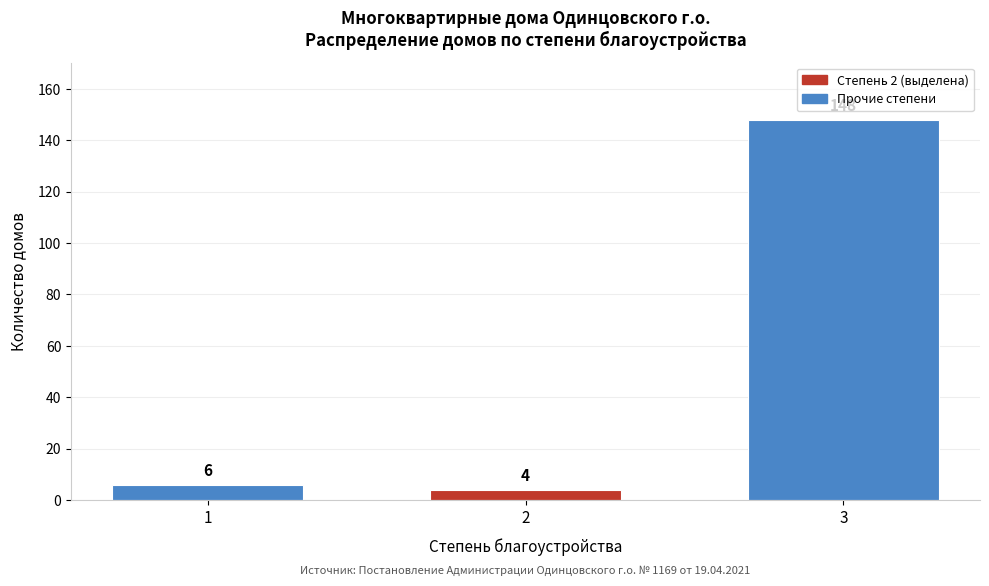

Reading right to left, list all the values displayed in this chart.

148	4	6